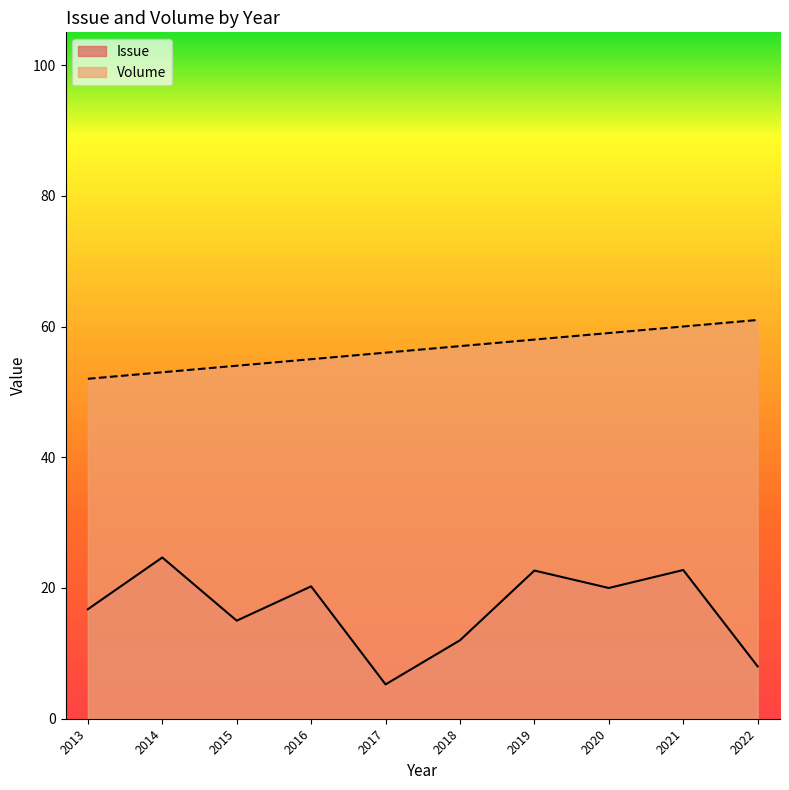

What is the maximum value for Volume?

61.0